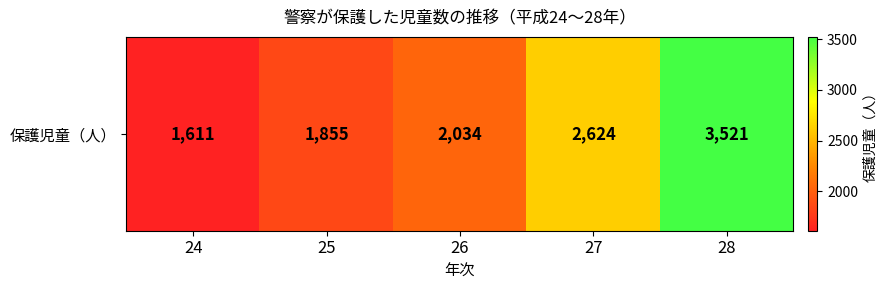

What is the difference between the values at 24 and 25?

244